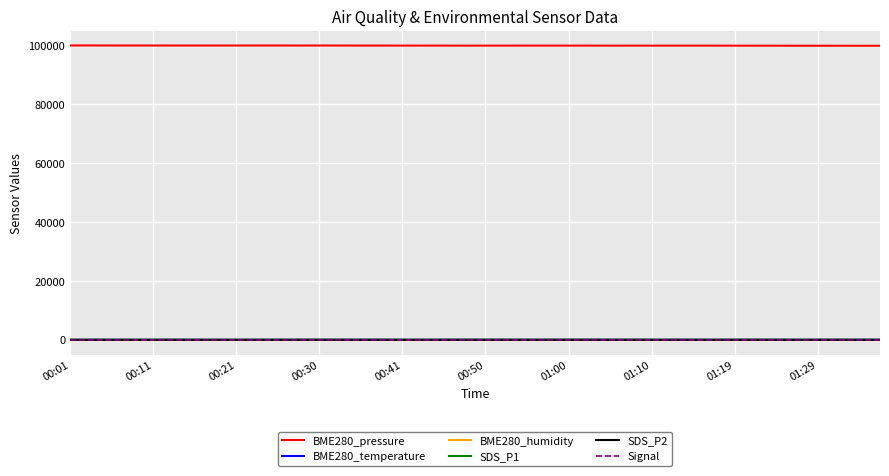

True or false: BME280_temperature and BME280_pressure intersect in this chart.

False